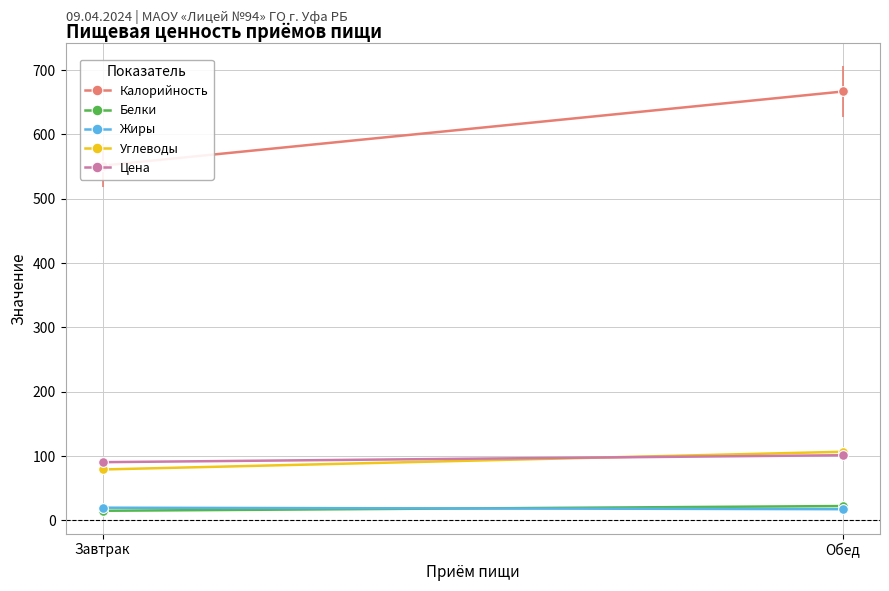

The Калорийность series shows 666.8 at Обед. True or false?

True